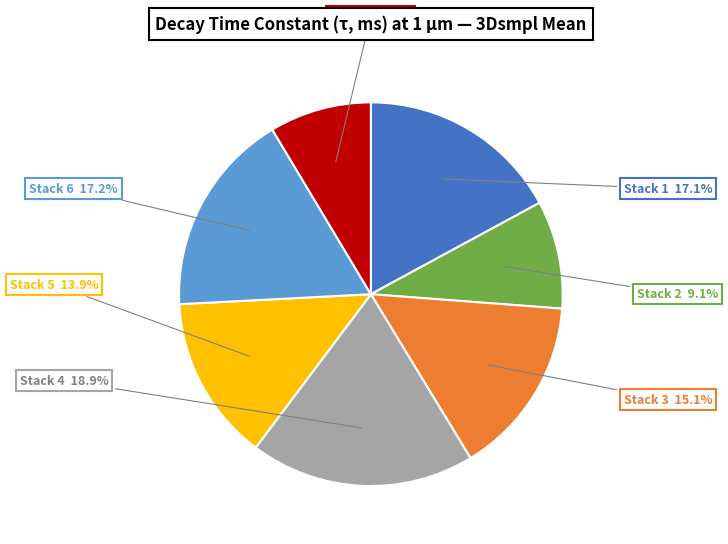

To the nearest percent, what is the average slice percentage?

14%